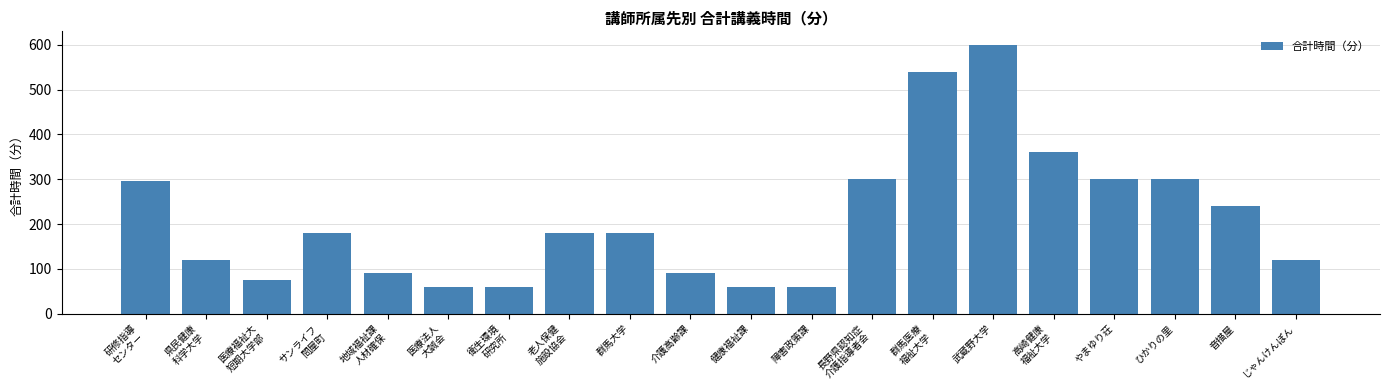

Are the bars horizontal?

No